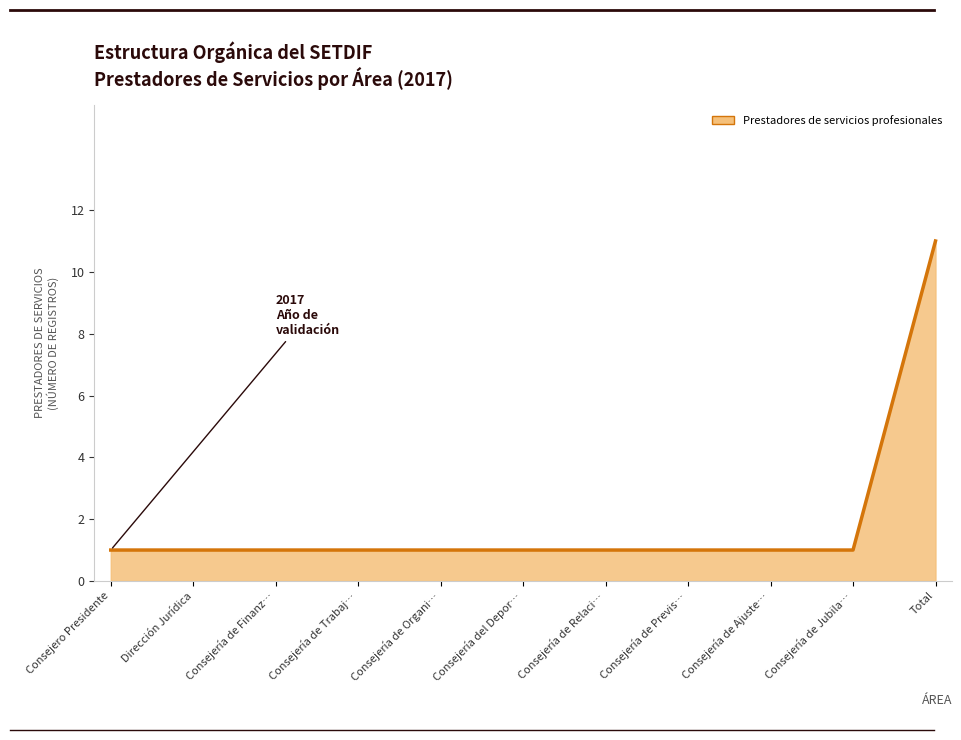

What is the ratio of the value at Consejería de Ajuste… to the value at Consejería de Trabaj…?

1.0